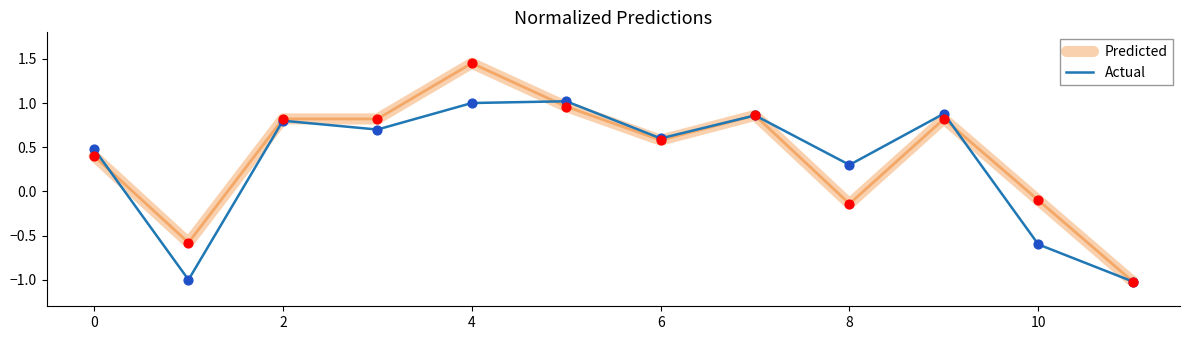

At how many categories does at least one series exceed 0?

9